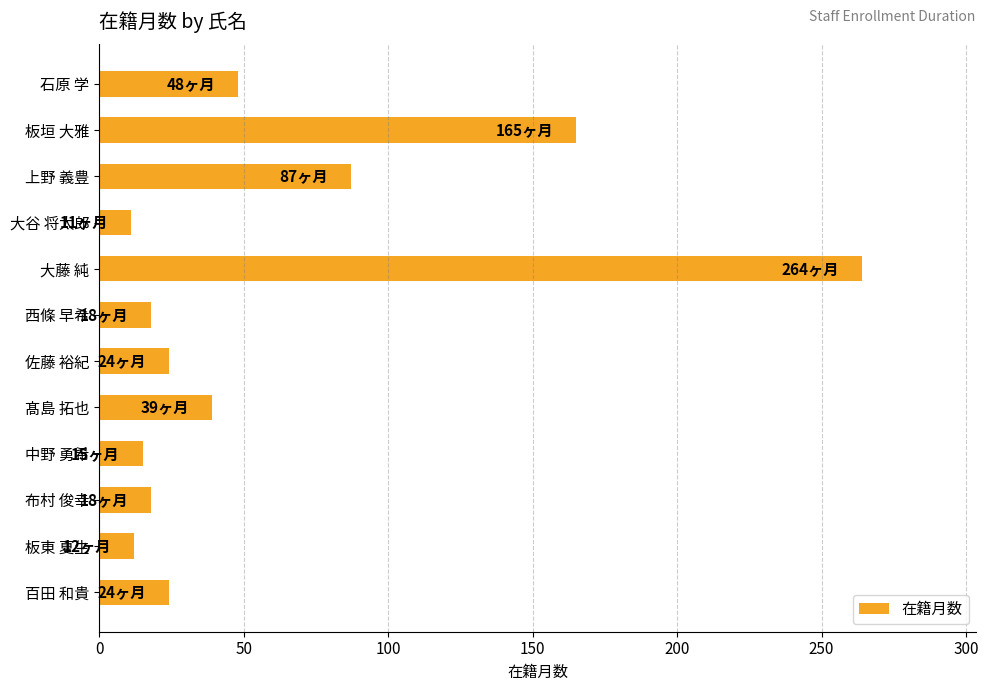

How many distinct data groups are displayed?

1